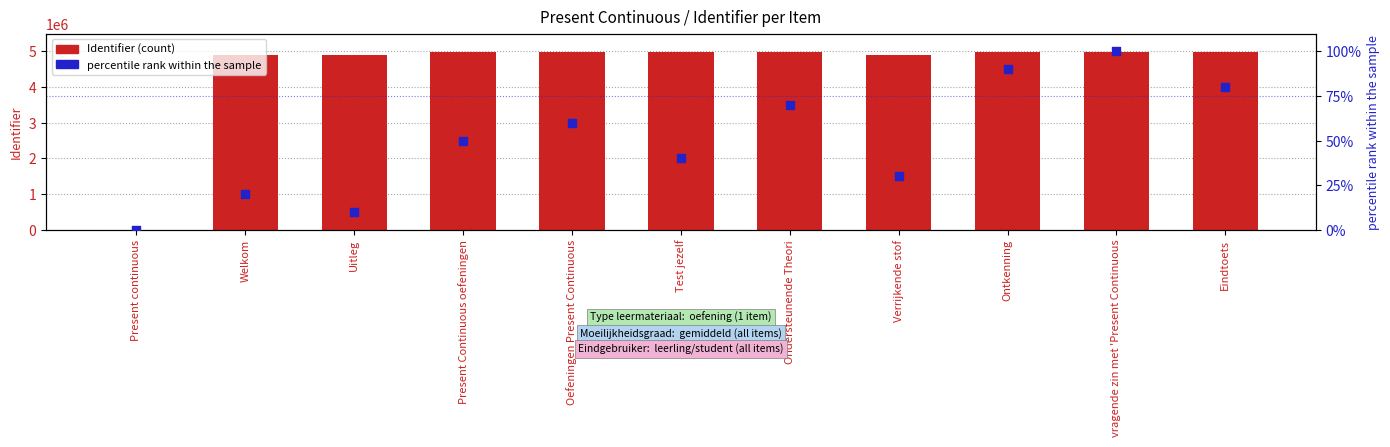

Which series has the largest Y range (max minus min)?

Identifier